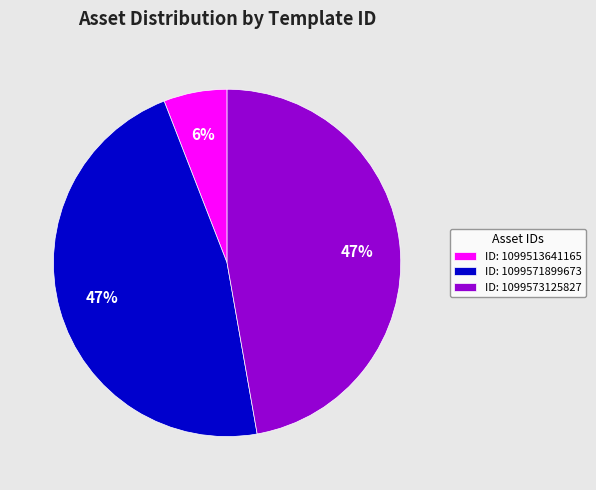

Is it true that ID: 1099571899673 is 47% of the pie?

True